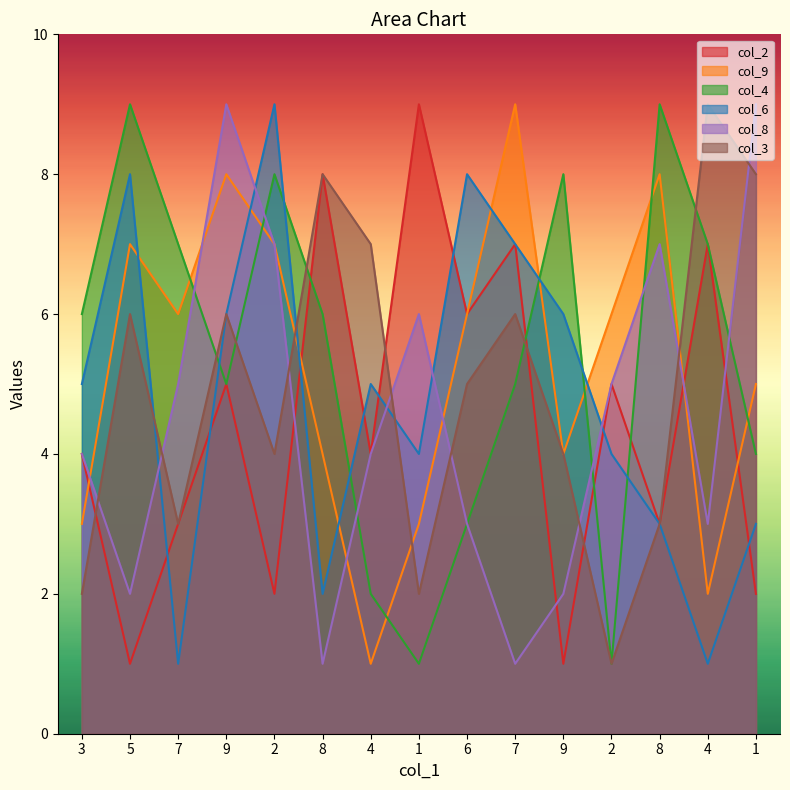

Rank the series by their maximum value, from lowest to highest.

col_2, col_9, col_4, col_6, col_8, col_3